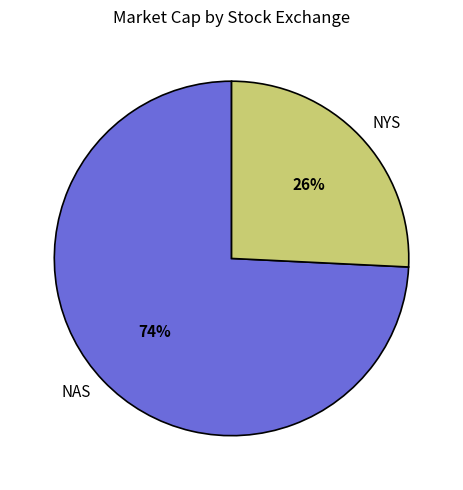

To the nearest percent, what percentage of the pie is NYS?

26%